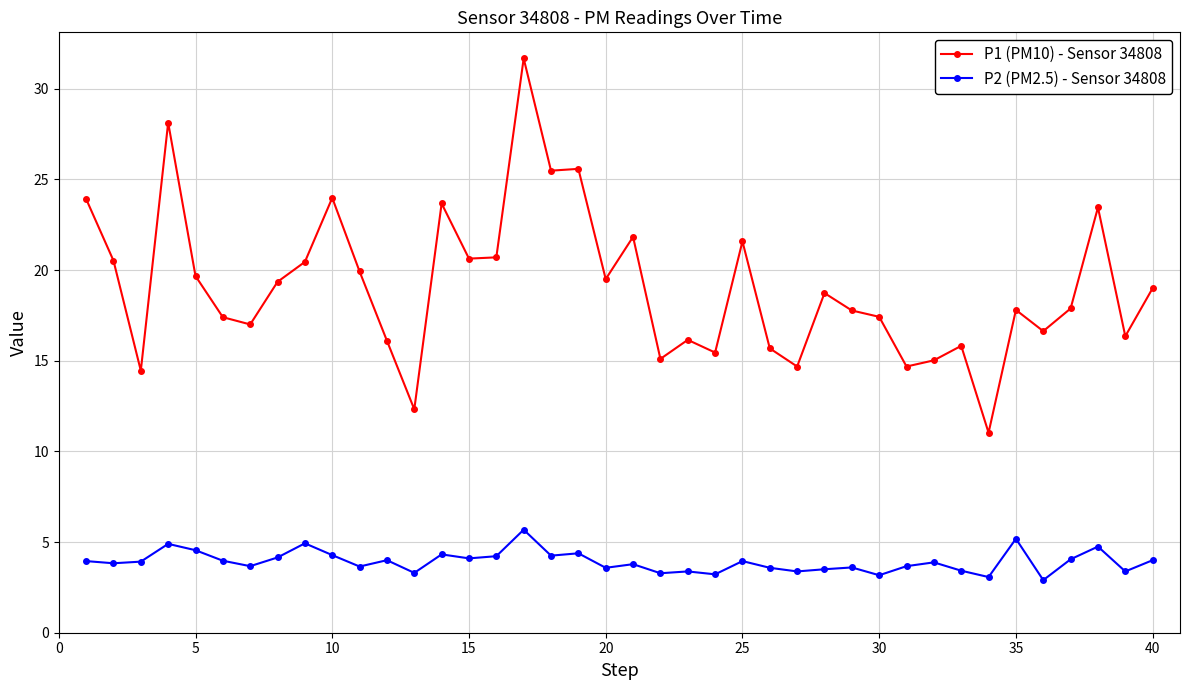

True or false: P1 (PM10) - Sensor 34808 and P2 (PM2.5) - Sensor 34808 cross at least once.

False